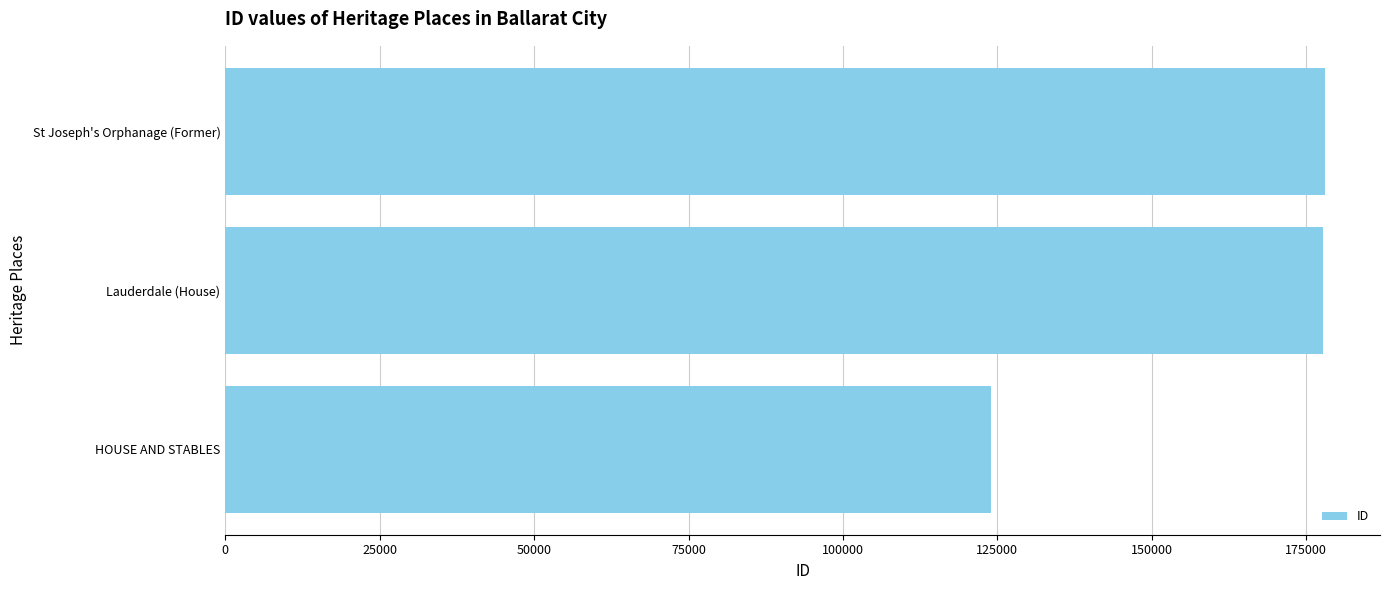

How many series are shown in this chart?

1